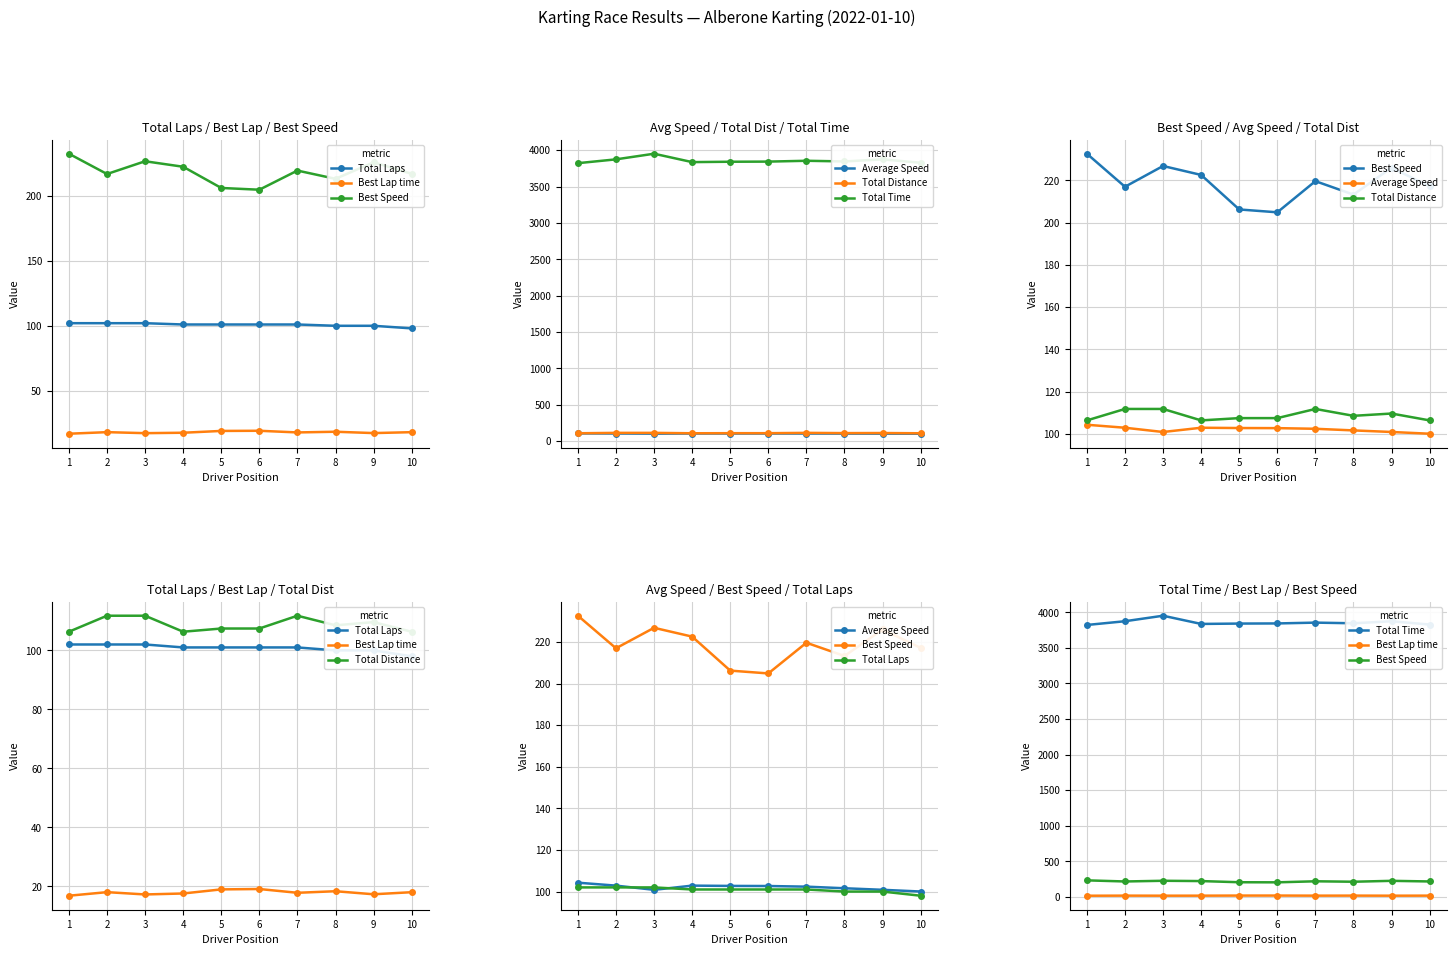

Between 3 and 10, which series saw the biggest shift?

Total Time